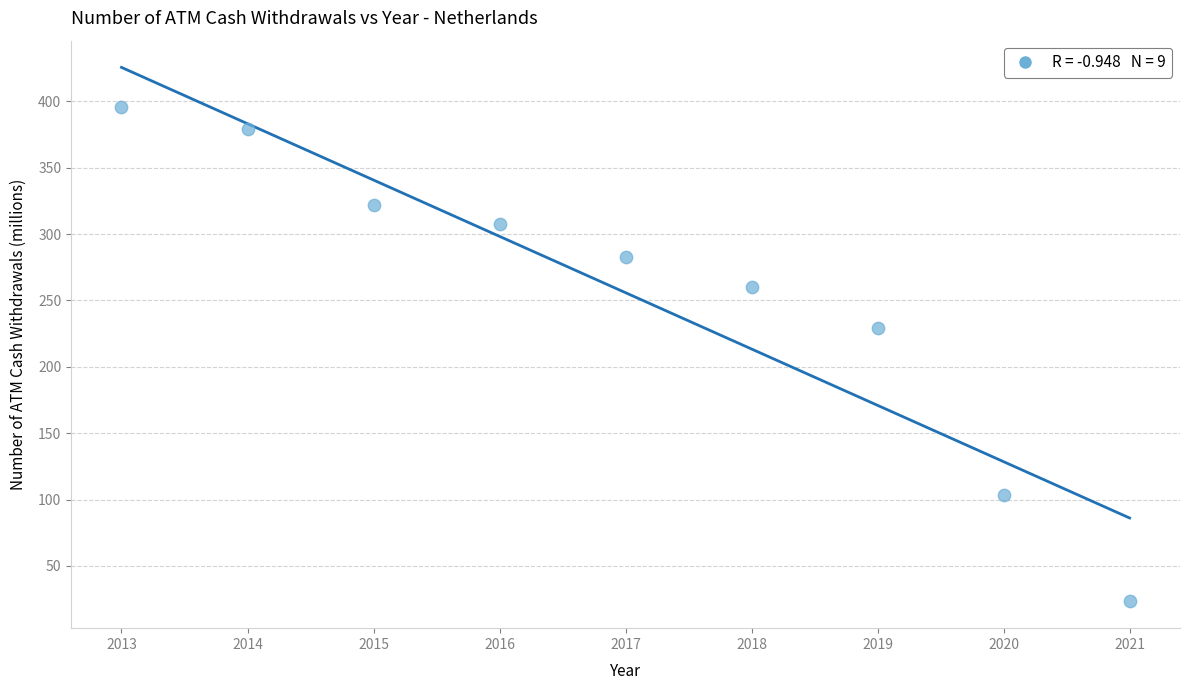

What Y value in the scatter plot is closest to 209?

229.5